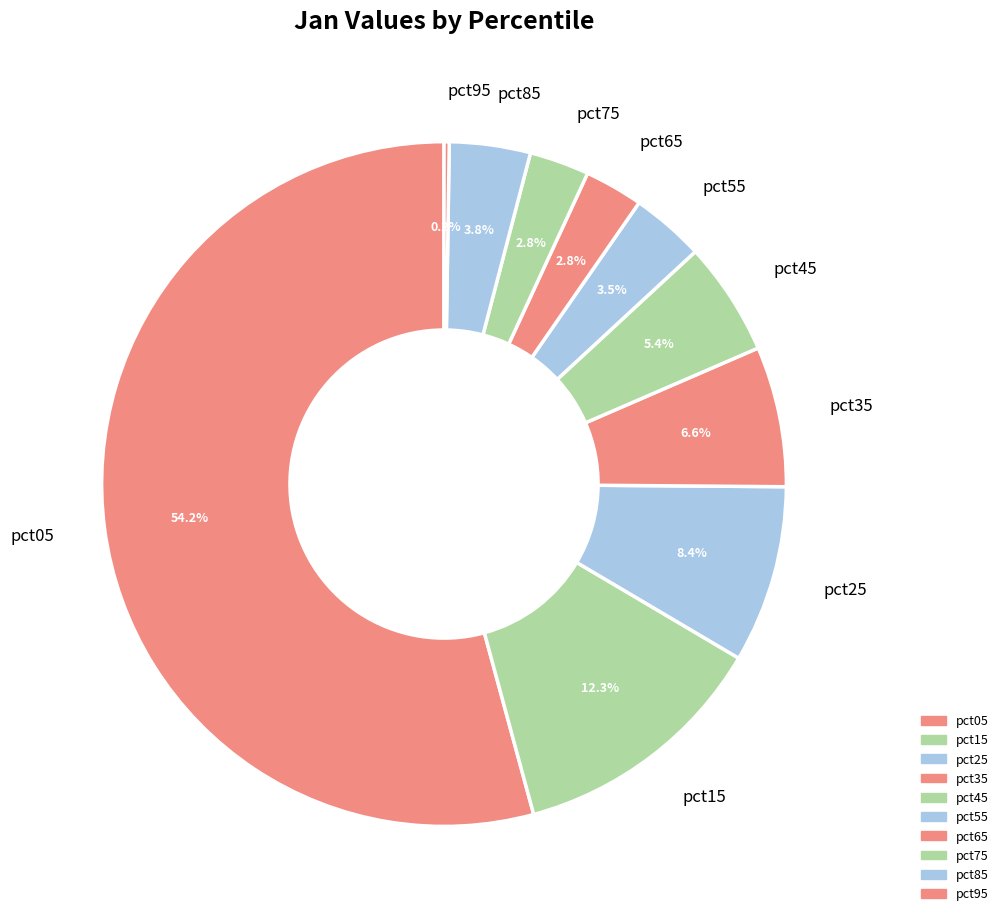

Is there a majority slice in this chart?

Yes